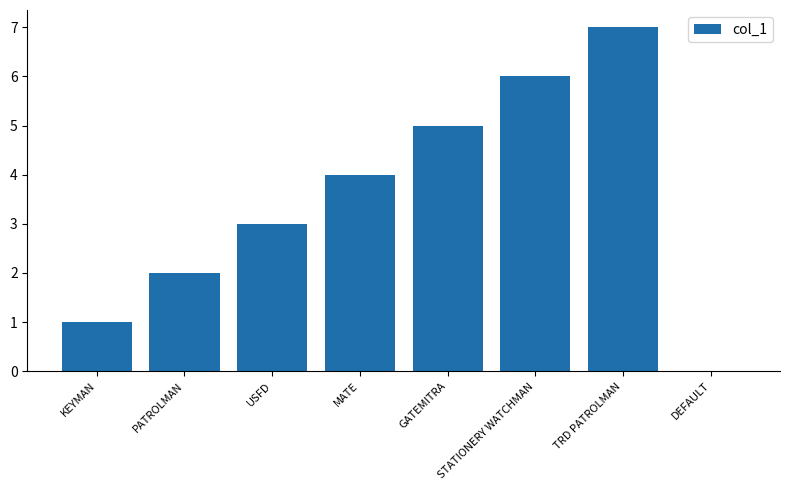

Is it true that the value at TRD PATROLMAN is 10?

False